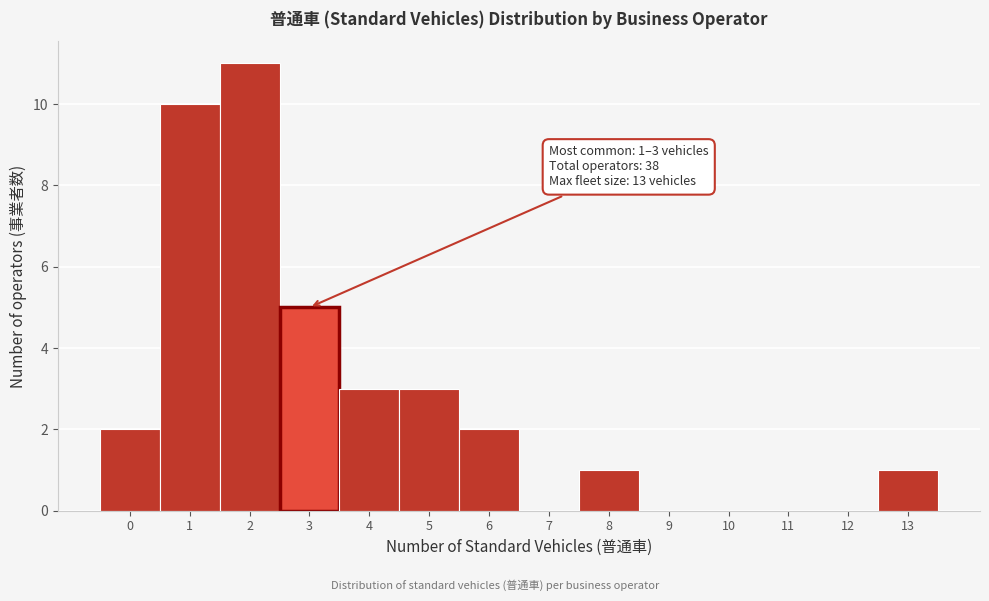

Over which range of the x-axis is the bar tallest?

1.5 to 2.5